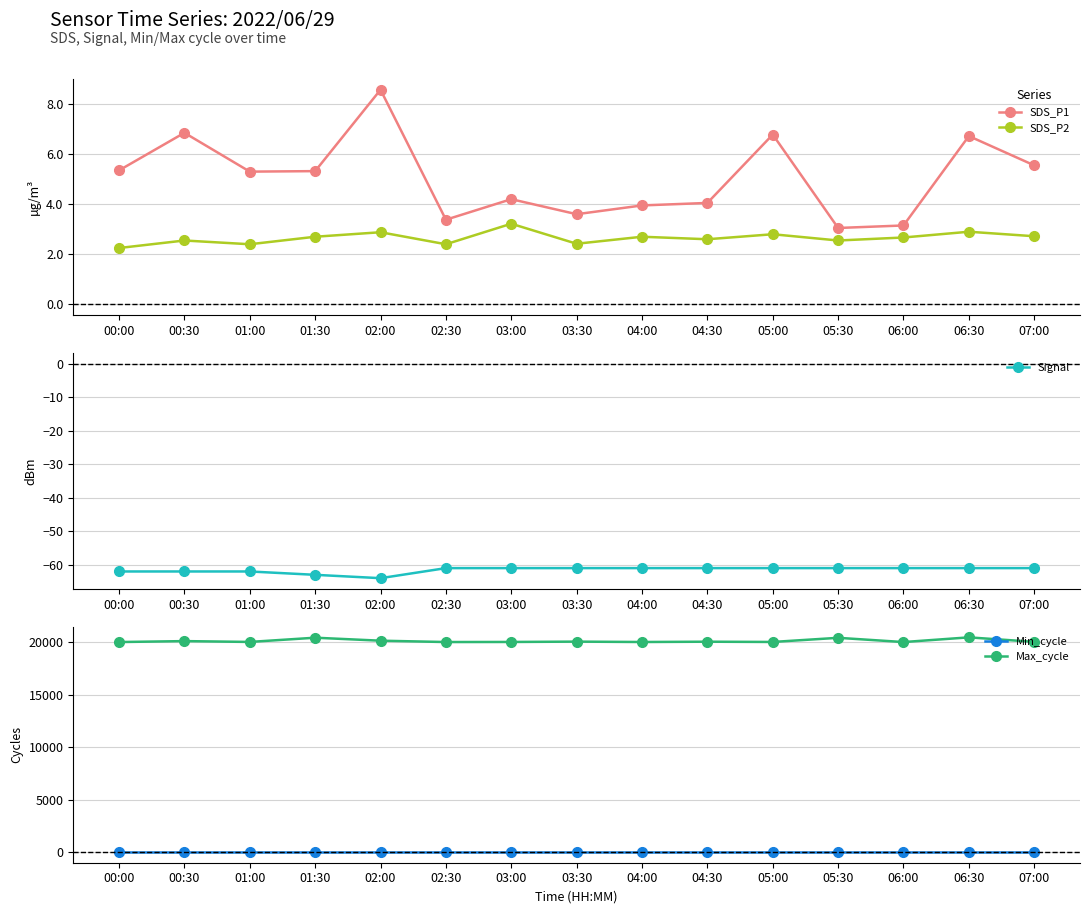

How many lines are shown in the chart?

5